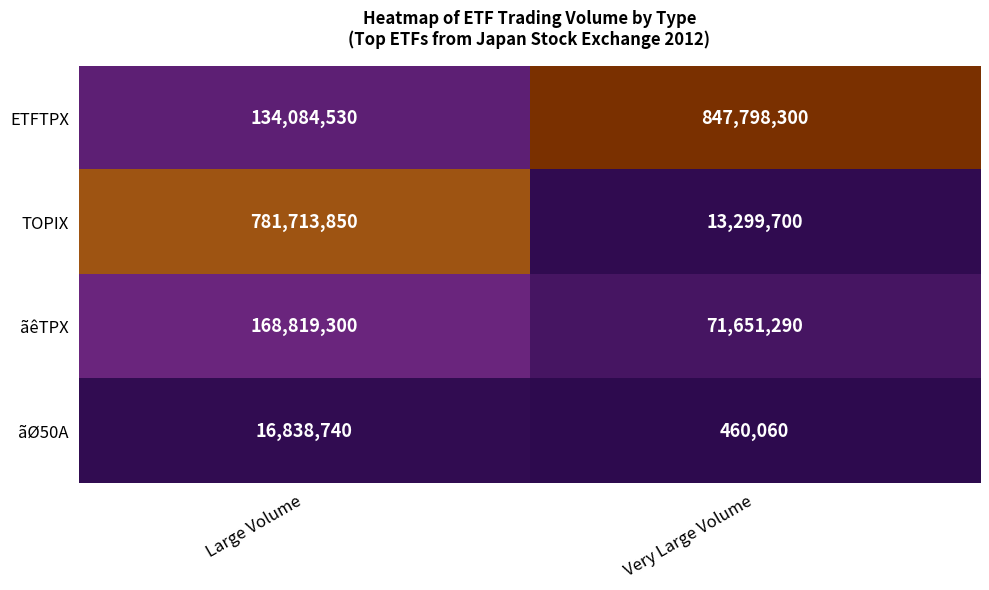

What is the difference between the highest and lowest values at Very Large Volume?

847338240